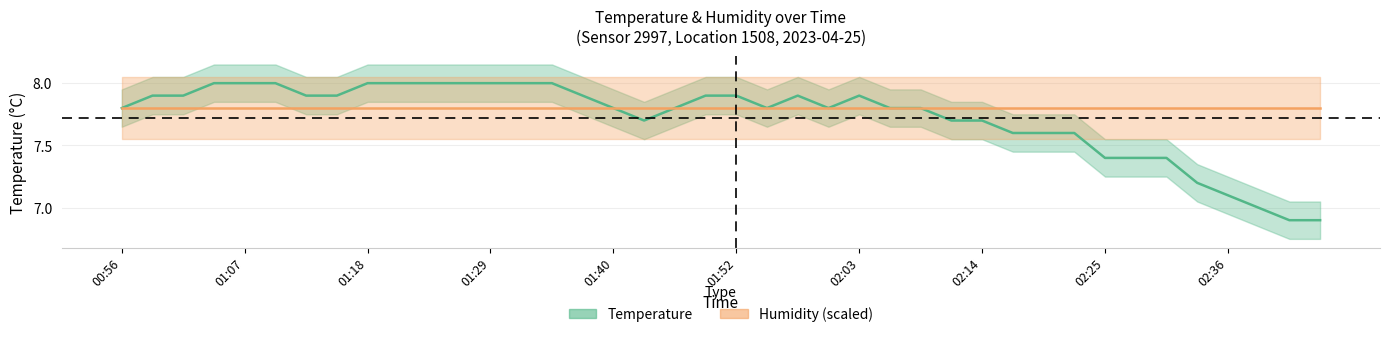

List the labels in order of value, largest first.

01:05, 01:07, 01:10, 01:18, 01:21, 01:24, 01:27, 01:29, 01:32, 01:35, 00:59, 01:02, 01:13, 01:16, 01:38, 01:49, 01:52, 01:57, 02:03, 00:56, 01:40, 01:46, 01:54, 02:00, 02:05, 02:08, 01:43, 02:11, 02:14, 02:16, 02:19, 02:22, 02:25, 02:27, 02:30, 02:33, 02:36, 02:39, 02:41, 02:44